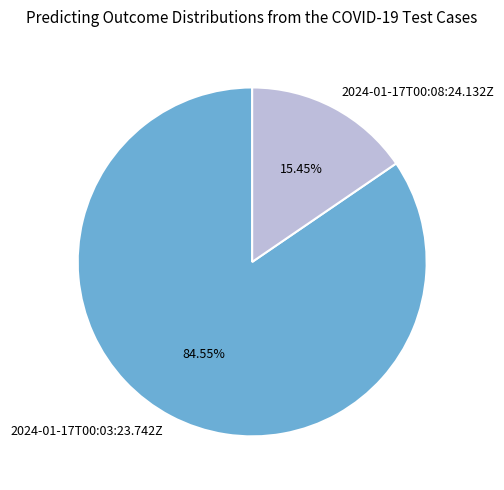

To the nearest percent, what is the difference between the 2024-01-17T00:08:24.132Z and 2024-01-17T00:03:23.742Z slice percentages?

69%